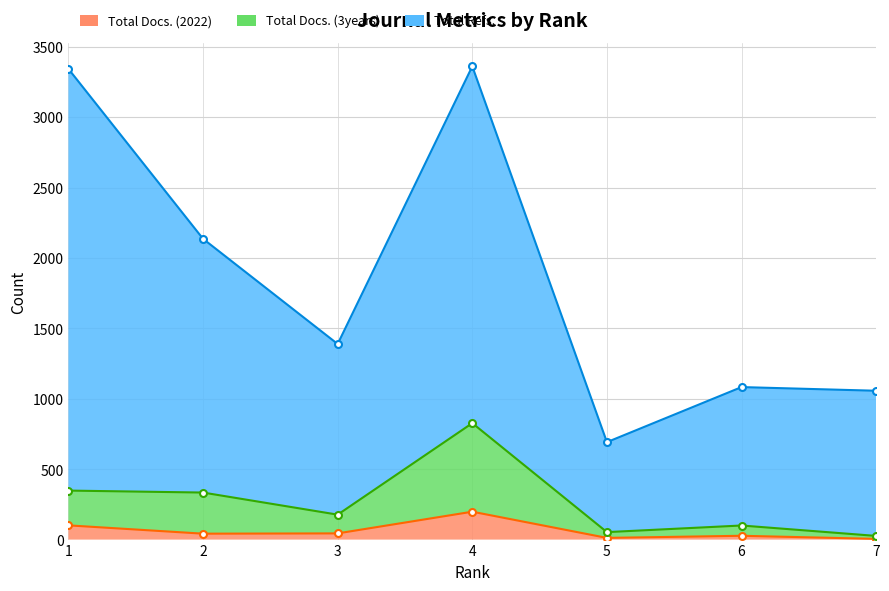

At how many categories does at least one series exceed 2602?

2